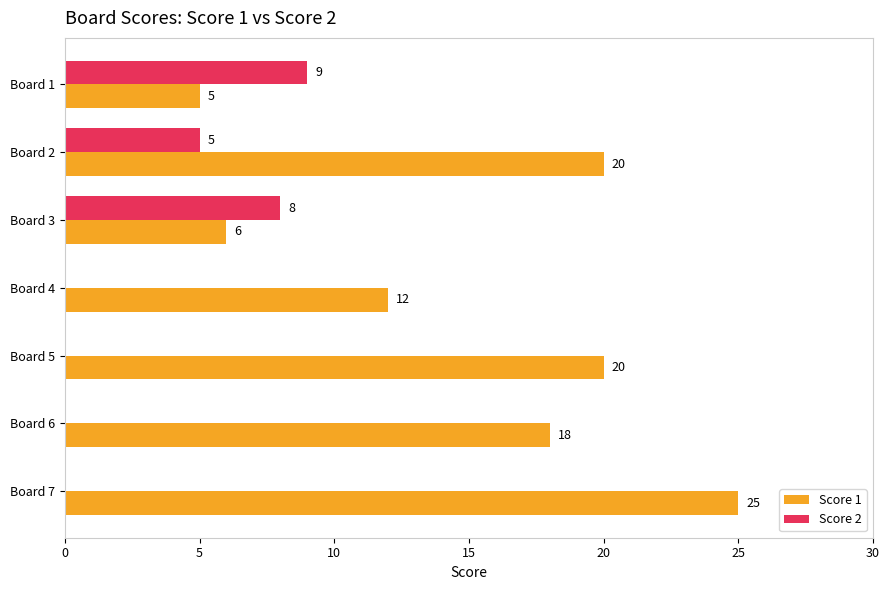

At which label is Score 2 closest to 4?

Board 2